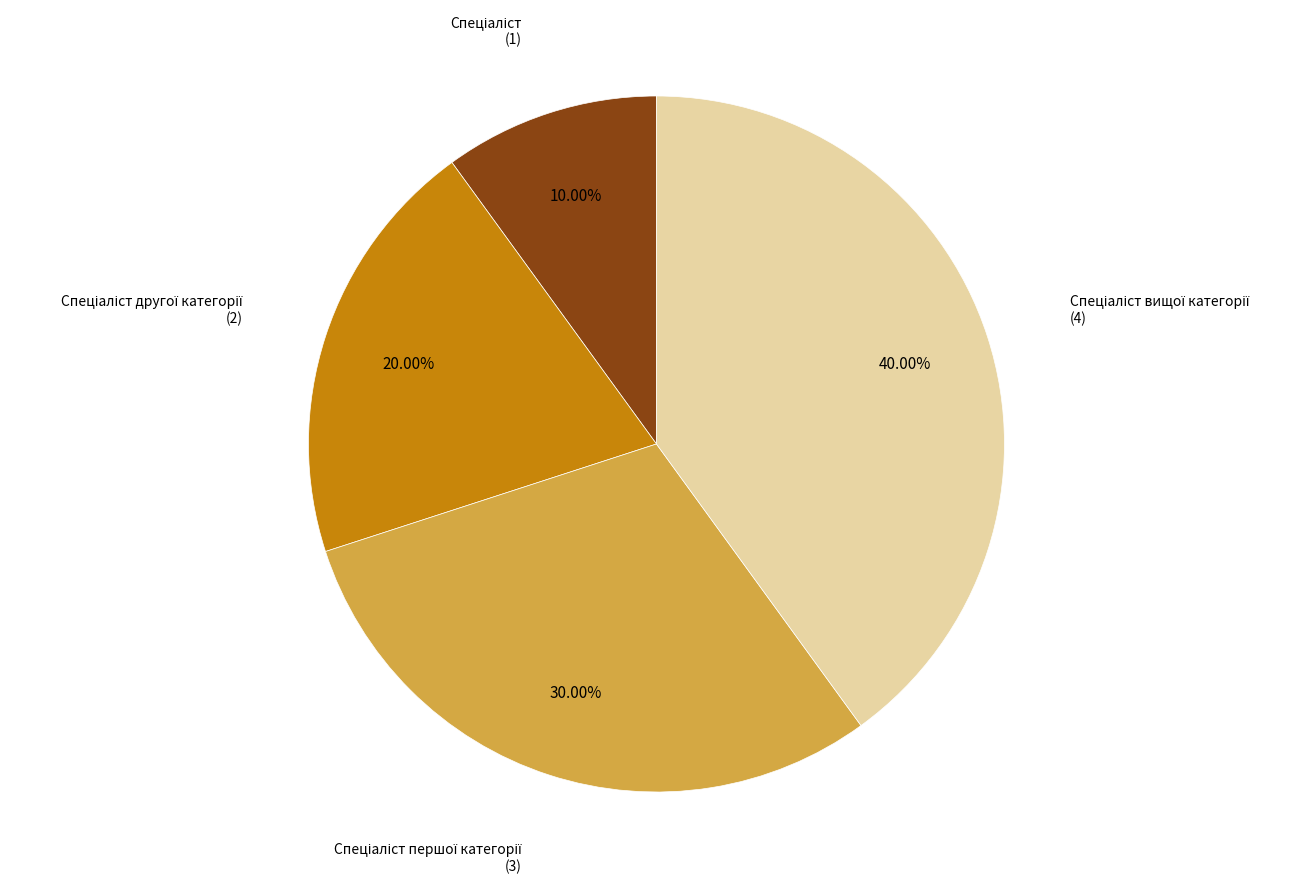

Is there a majority slice in this chart?

No